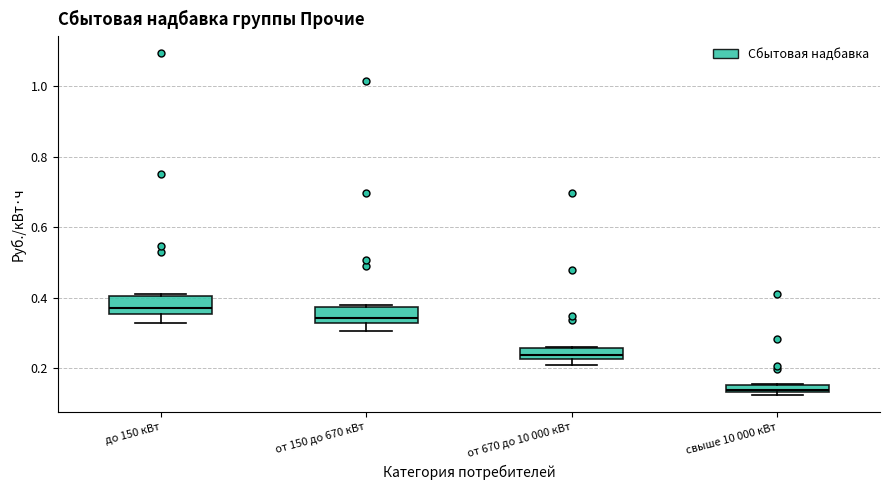

Which box's median line is the highest?

до 150 кВт